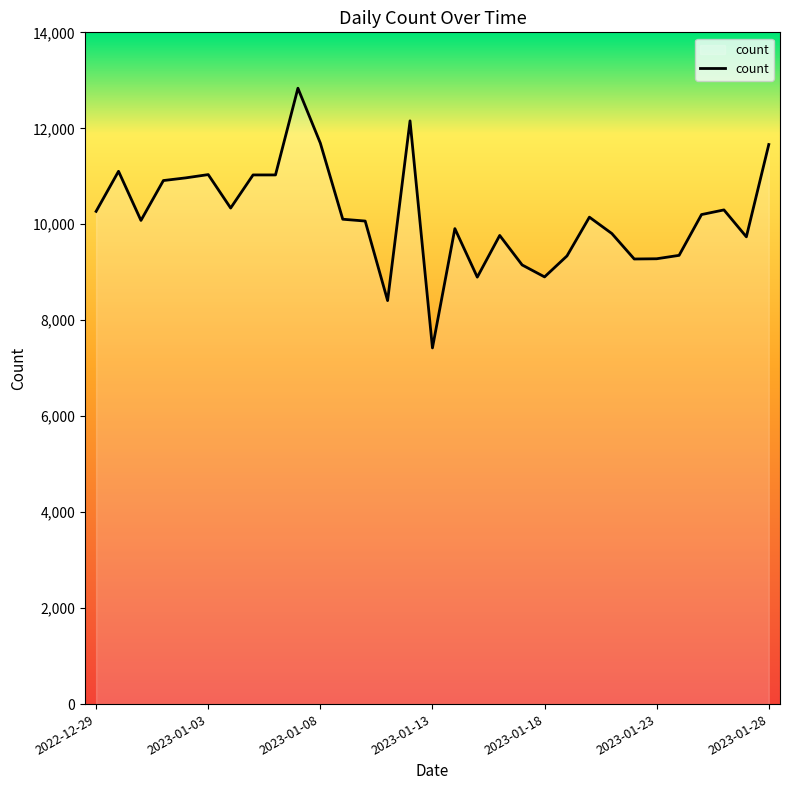

What is the greatest value displayed?

12835